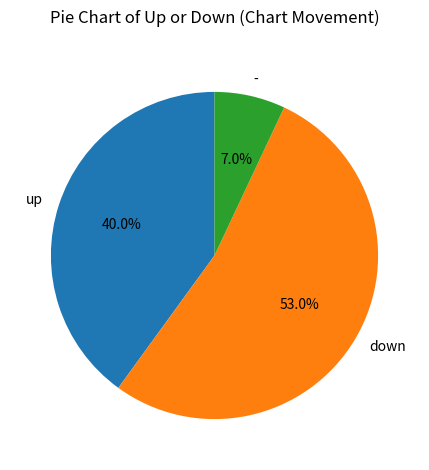

How many segments does this pie chart have?

3